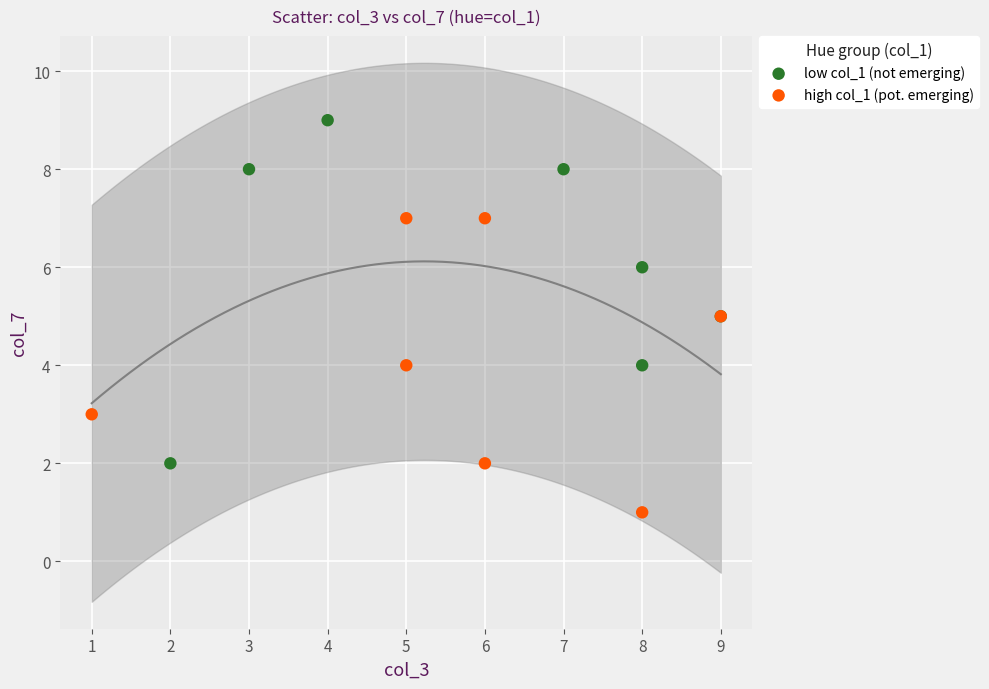

Which series contains the lowest Y value?

high col_1 (pot. emerging)